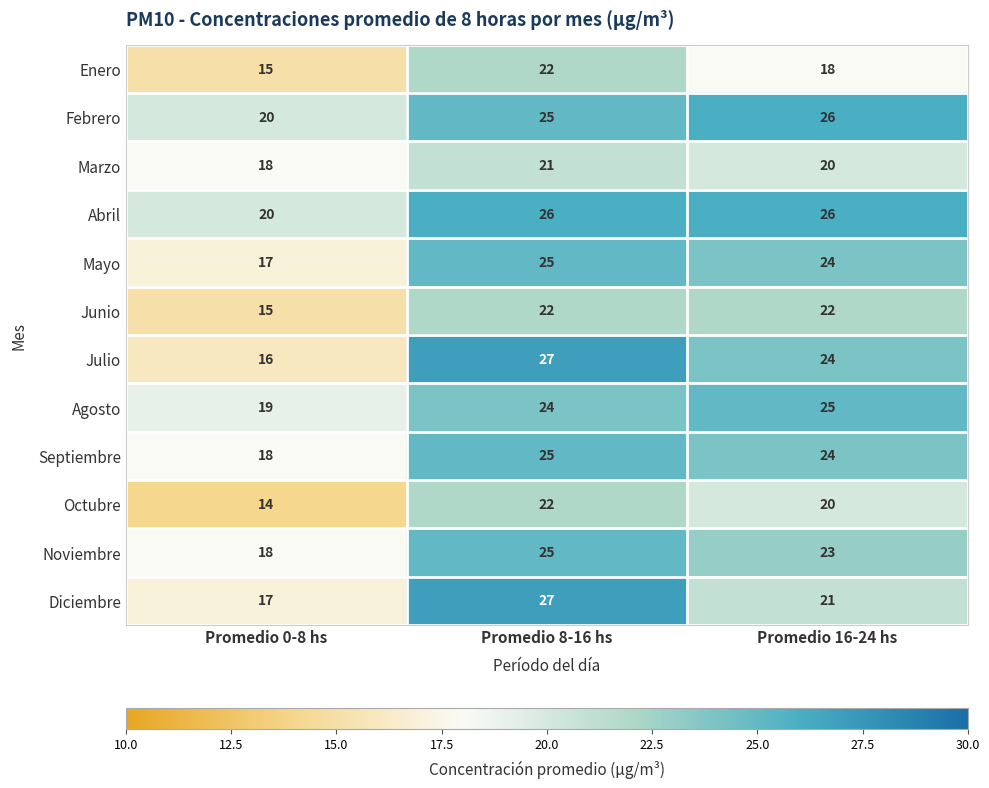

What is the total value across all series at Promedio 0-8 hs?

207